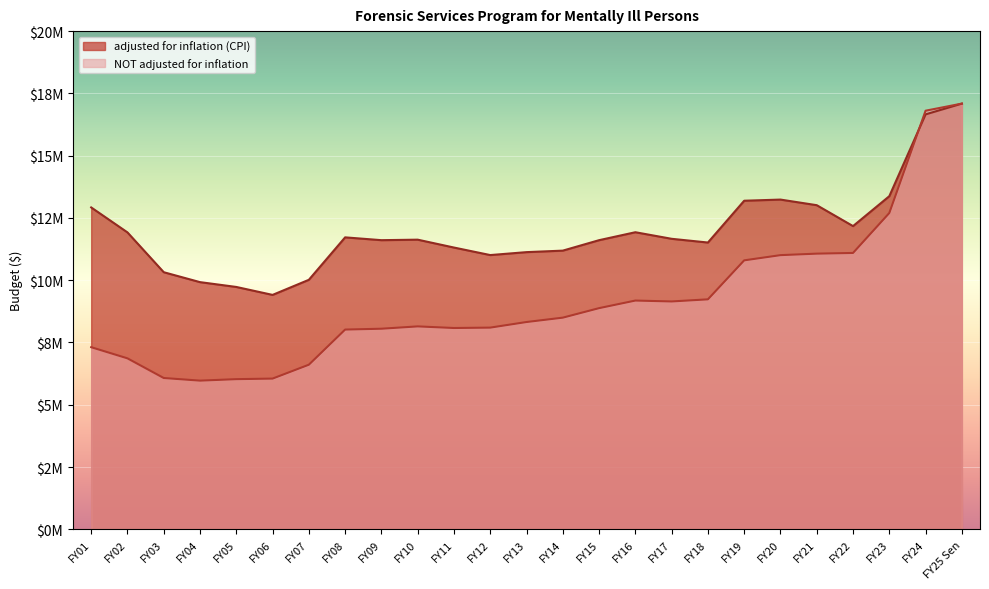

What is the approximate value of adjusted for inflation (CPI) at FY18, to the nearest 50?

11513000